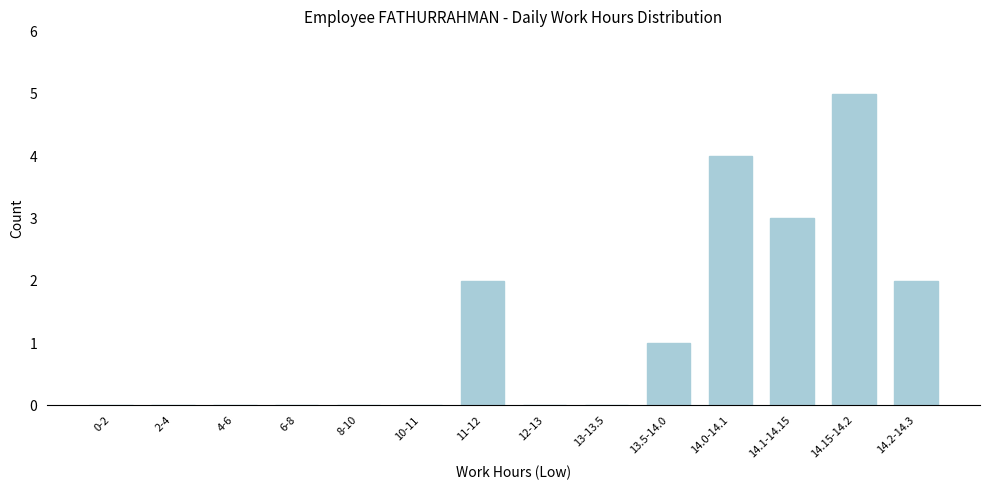

Reading left to right, transcribe all the data shown in this chart.

0-2=0	2-4=0	4-6=0	6-8=0	8-10=0	10-11=0	11-12=2	12-13=0	13-13.5=0	13.5-14.0=1	14.0-14.1=4	14.1-14.15=3	14.15-14.2=5	14.2-14.3=2